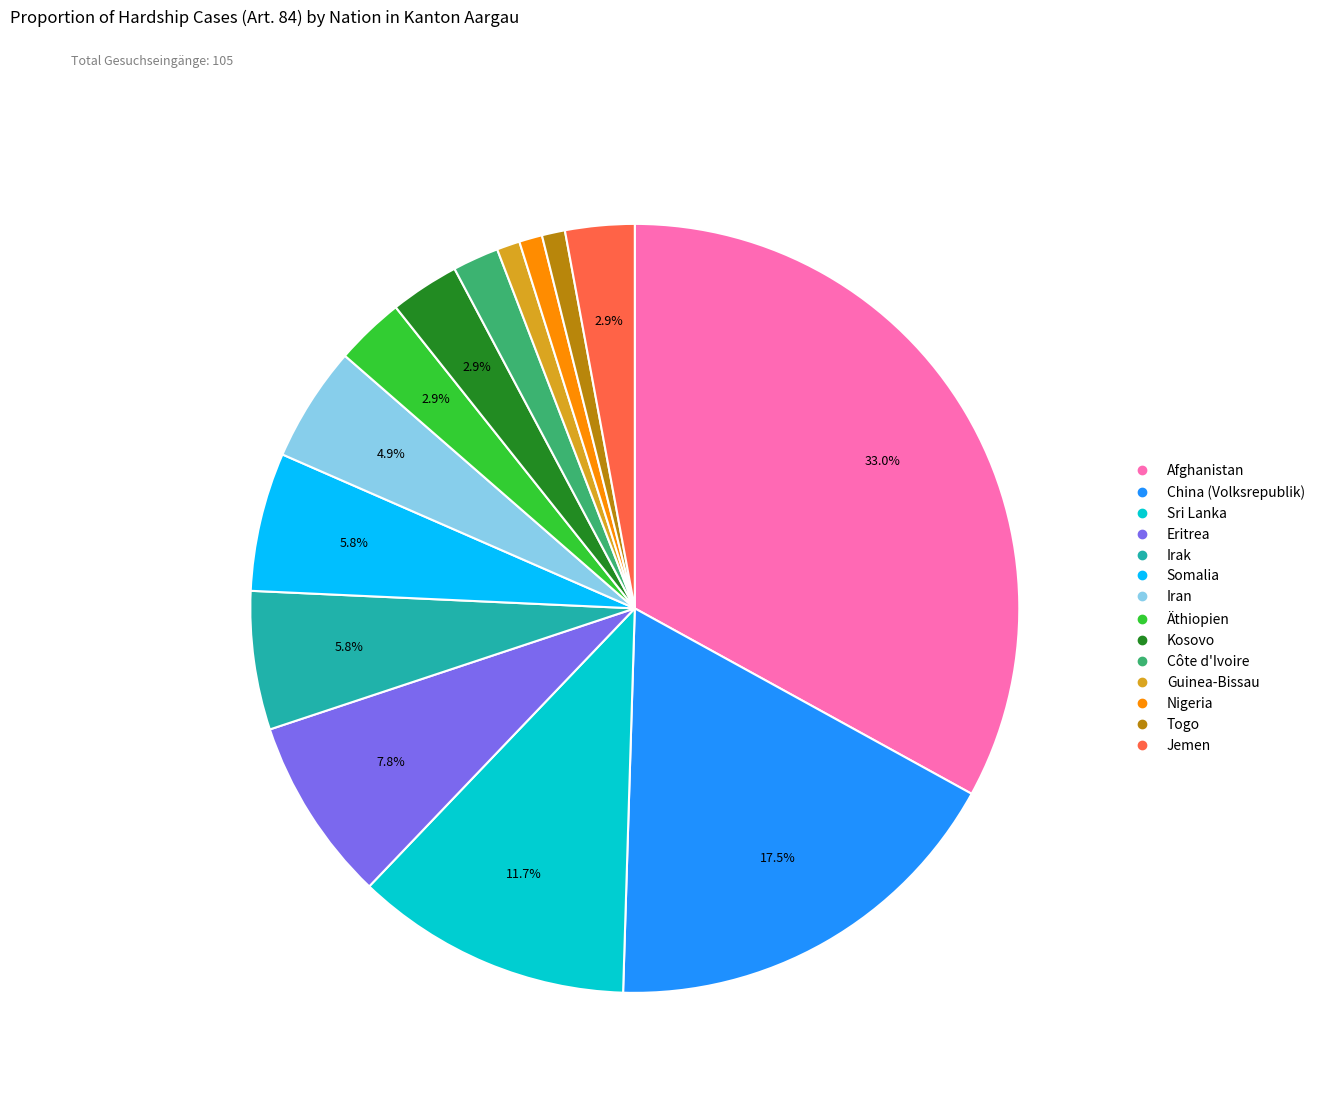

What is the largest slice in the pie chart?

Afghanistan